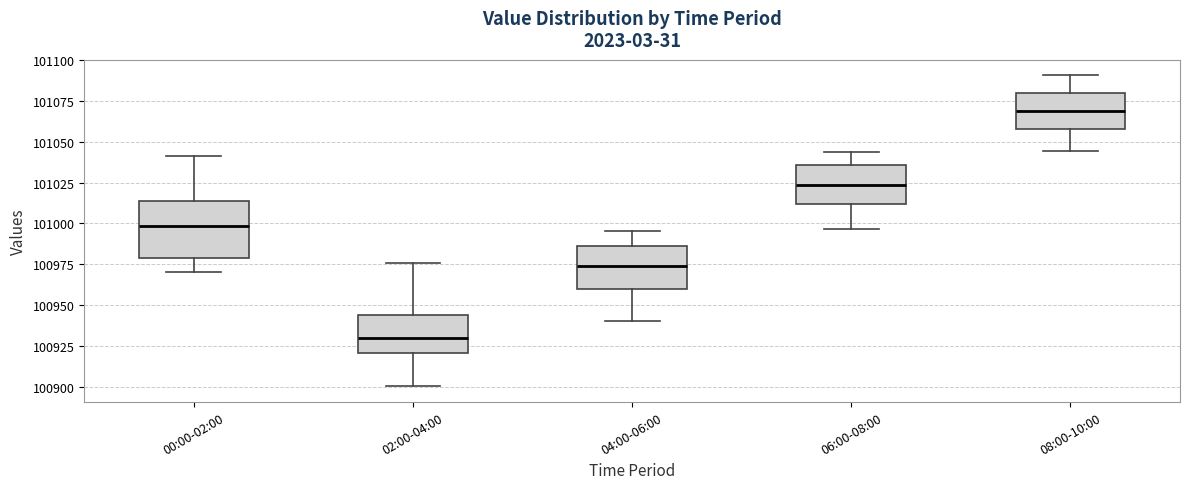

Reading left to right, read every box against the y-axis: the position of its median line, the range the box covers, and the ends of its whiskers. The values are not printed on the chart, so give them approximately, as read against the axis.

00:00-02:00: median 101000, box 100980 to 101015, whiskers 100970 to 101040
02:00-04:00: median 100930, box 100920 to 100945, whiskers 100900 to 100975
04:00-06:00: median 100975, box 100960 to 100985, whiskers 100940 to 100995
06:00-08:00: median 101025, box 101010 to 101035, whiskers 100995 to 101045
08:00-10:00: median 101070, box 101060 to 101080, whiskers 101045 to 101090